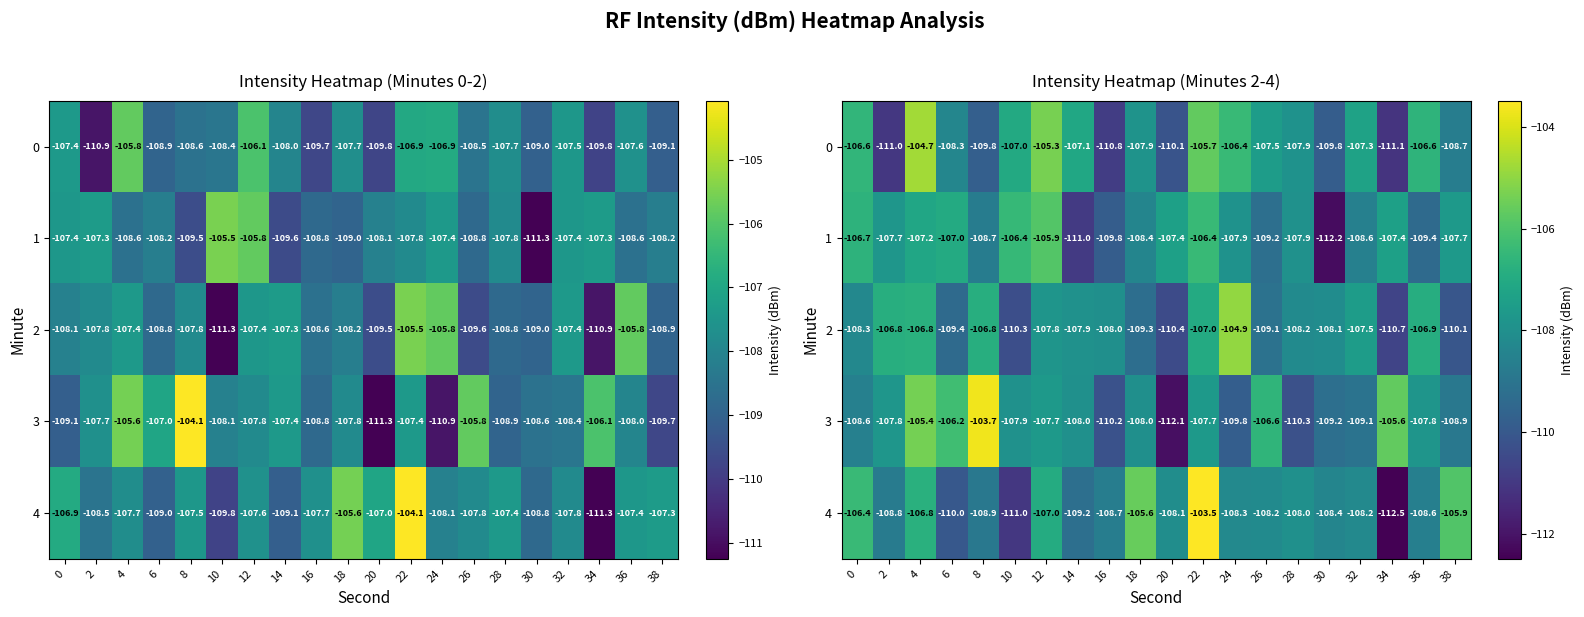

At which label does 3 first exceed -107?

4